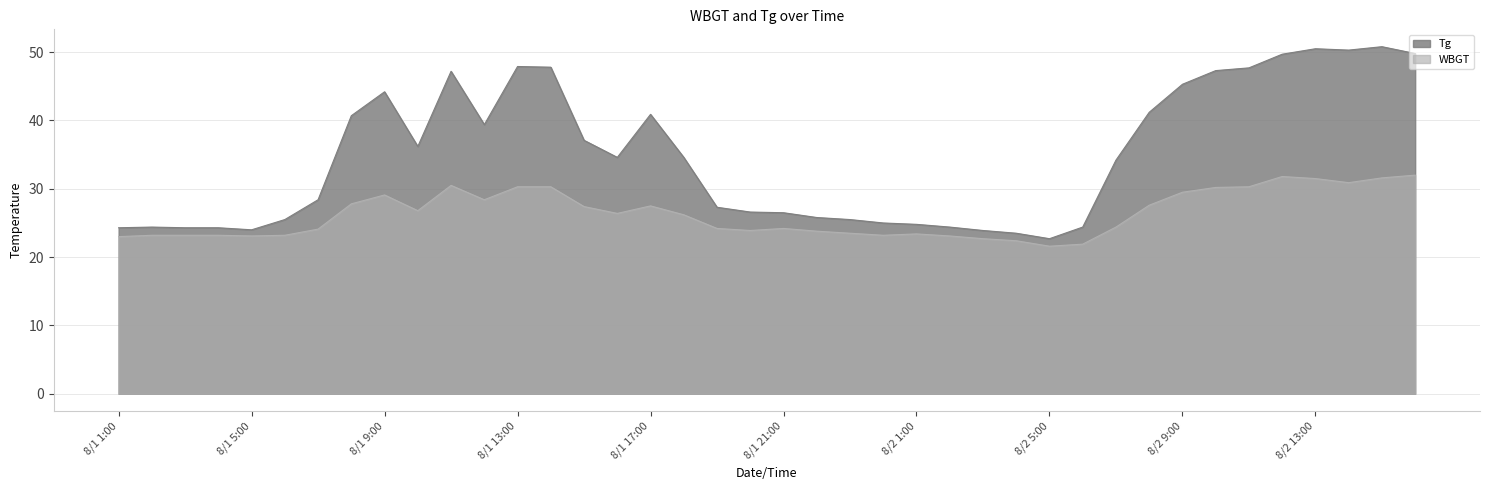

Reading right to left, transcribe all the data shown in this chart.

Tg: 8/2 16:00=49.8	8/2 15:00=50.8	8/2 14:00=50.3	8/2 13:00=50.5	8/2 12:00=49.7	8/2 11:00=47.7	8/2 10:00=47.3	8/2 9:00=45.3	8/2 8:00=41.2	8/2 7:00=34.2	8/2 6:00=24.4	8/2 5:00=22.7	8/2 4:00=23.5	8/2 3:00=23.9	8/2 2:00=24.4	8/2 1:00=24.8	8/1 24:00=25.0	8/1 23:00=25.5	8/1 22:00=25.8	8/1 21:00=26.5	8/1 20:00=26.6	8/1 19:00=27.3	8/1 18:00=34.6	8/1 17:00=40.9	8/1 16:00=34.6	8/1 15:00=37.1	8/1 14:00=47.8	8/1 13:00=47.9	8/1 12:00=39.4	8/1 11:00=47.2	8/1 10:00=36.2	8/1 9:00=44.2	8/1 8:00=40.7	8/1 7:00=28.4	8/1 6:00=25.5	8/1 5:00=24.0	8/1 4:00=24.3	8/1 3:00=24.3	8/1 2:00=24.4	8/1 1:00=24.3
WBGT: 8/2 16:00=32.0	8/2 15:00=31.6	8/2 14:00=30.9	8/2 13:00=31.5	8/2 12:00=31.8	8/2 11:00=30.3	8/2 10:00=30.2	8/2 9:00=29.5	8/2 8:00=27.6	8/2 7:00=24.4	8/2 6:00=21.9	8/2 5:00=21.6	8/2 4:00=22.4	8/2 3:00=22.7	8/2 2:00=23.1	8/2 1:00=23.4	8/1 24:00=23.2	8/1 23:00=23.5	8/1 22:00=23.8	8/1 21:00=24.2	8/1 20:00=23.9	8/1 19:00=24.2	8/1 18:00=26.2	8/1 17:00=27.5	8/1 16:00=26.4	8/1 15:00=27.4	8/1 14:00=30.3	8/1 13:00=30.3	8/1 12:00=28.4	8/1 11:00=30.5	8/1 10:00=26.8	8/1 9:00=29.1	8/1 8:00=27.8	8/1 7:00=24.1	8/1 6:00=23.2	8/1 5:00=23.1	8/1 4:00=23.2	8/1 3:00=23.2	8/1 2:00=23.2	8/1 1:00=23.0